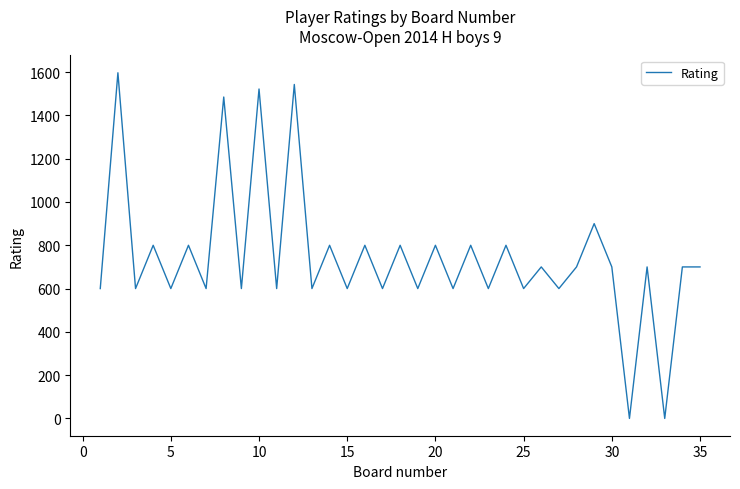

What is the difference between the maximum and second lowest values?

1597